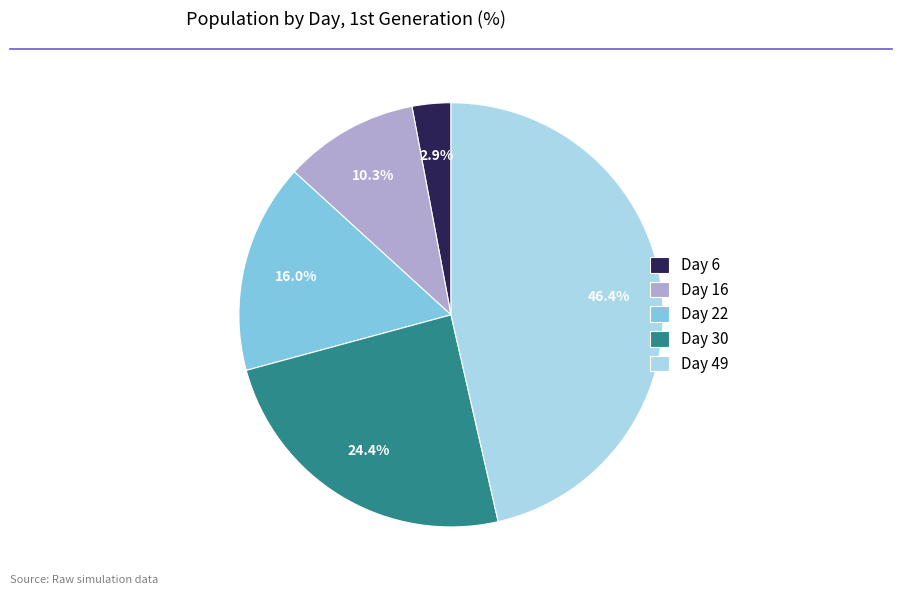

Which category has the smallest portion of the pie?

Day 6